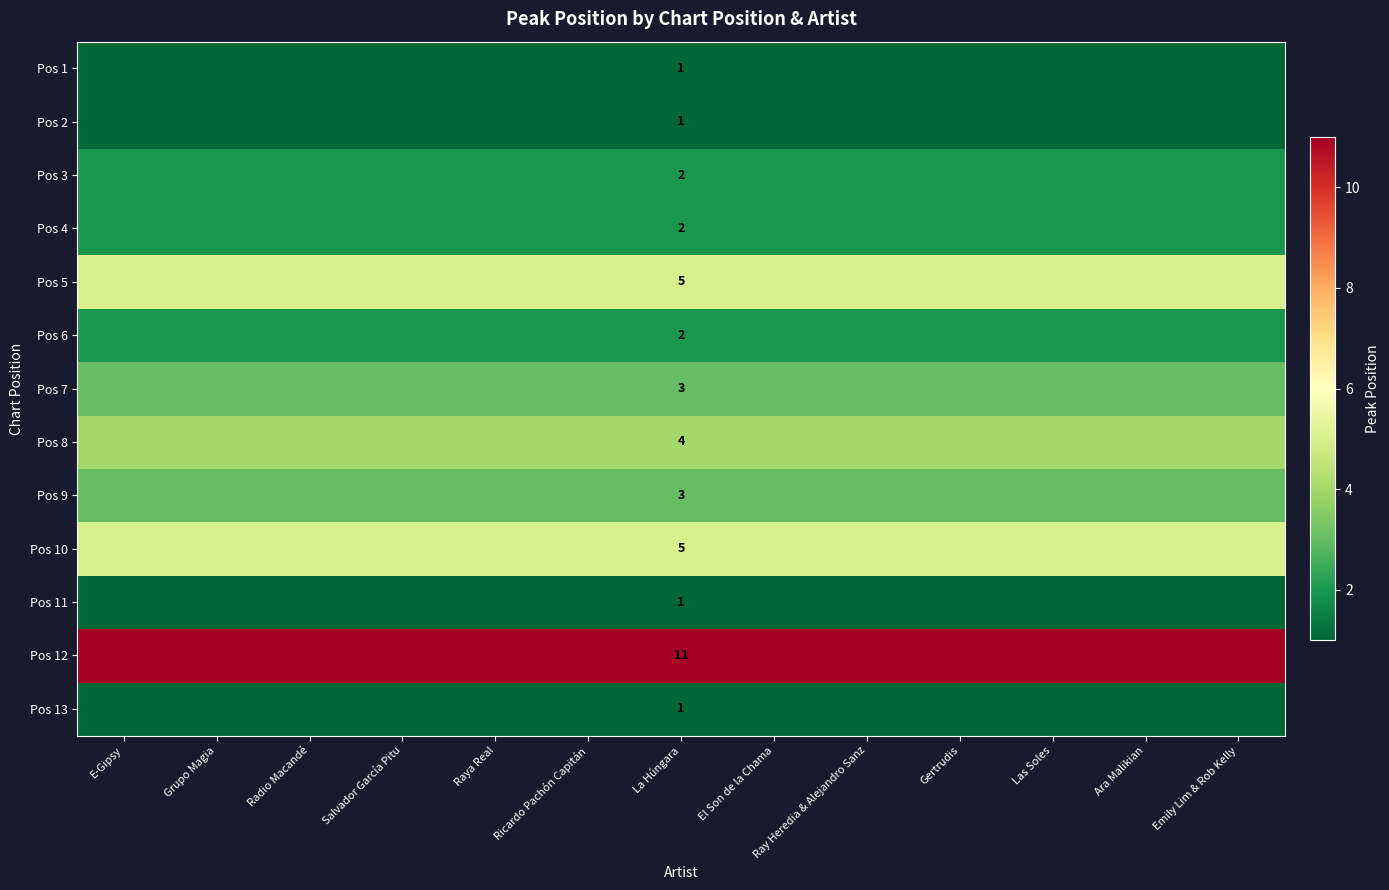

How many distinct data groups are displayed?

13